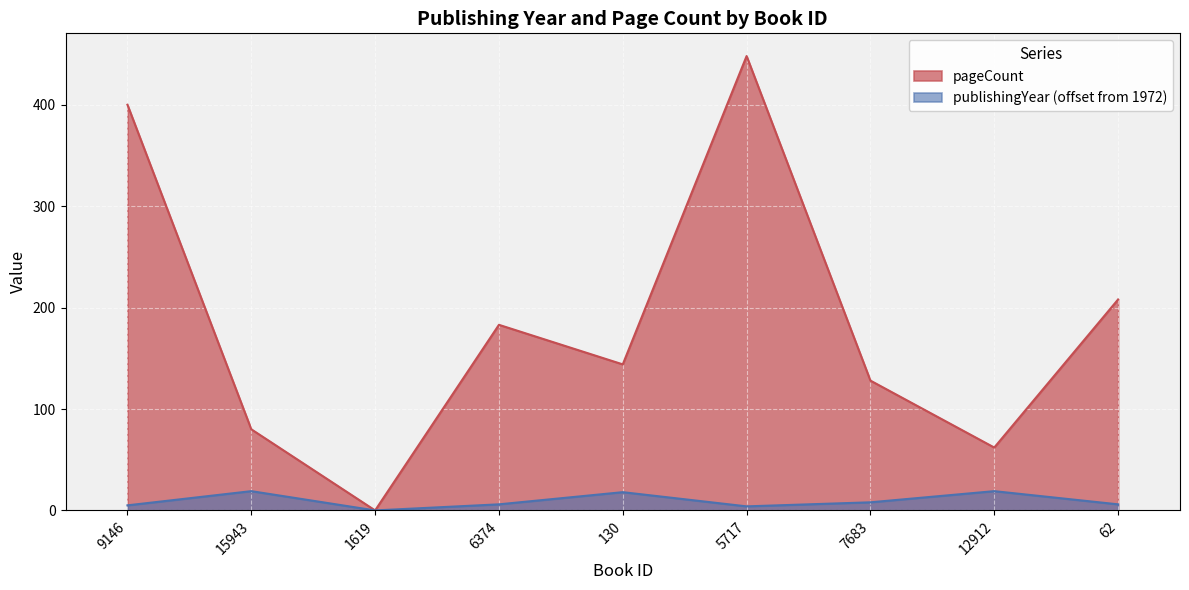

Rank the series by their maximum value, from lowest to highest.

publishingYear (offset from 1972), pageCount